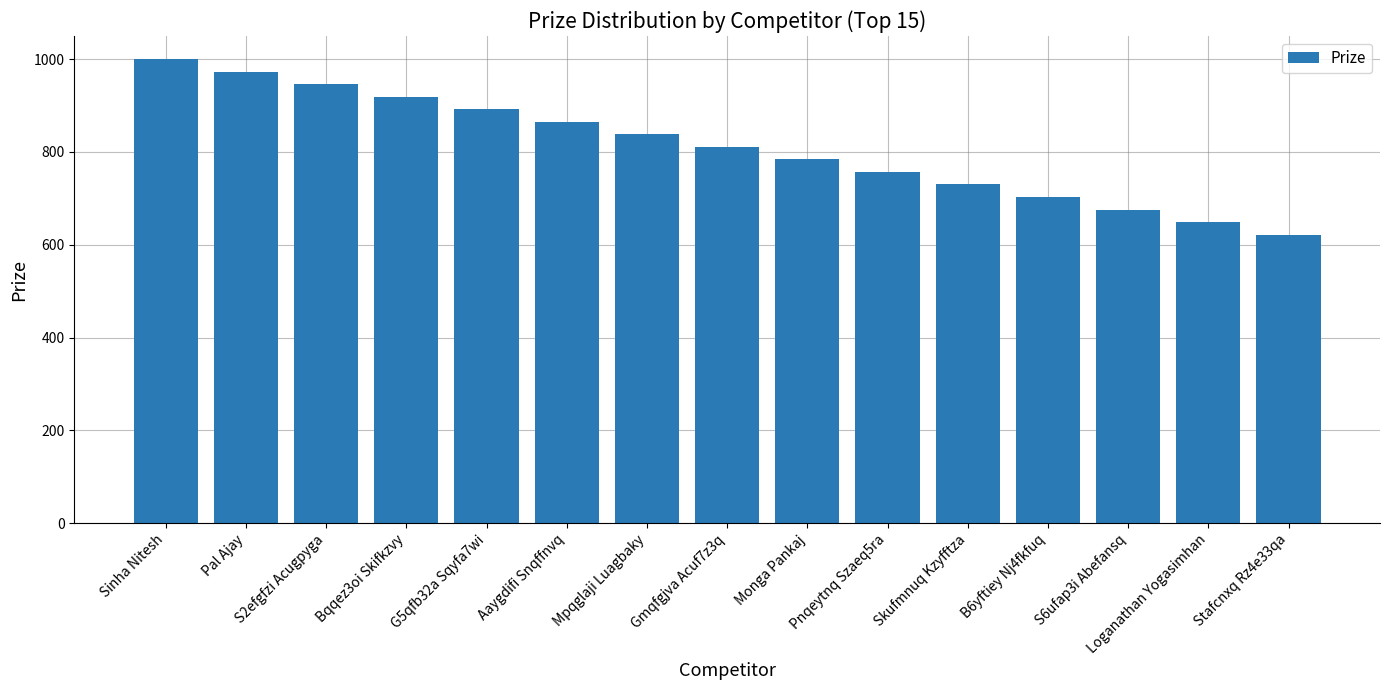

List the labels in order of value, smallest first.

Stafcnxq Rz4e33qa, Loganathan Yogasimhan, S6ufap3i Abefansq, B6yftiey Nj4fkfuq, Skufmnuq Kzyfftza, Pnqeytnq Szaeq5ra, Monga Pankaj, Gmqfgjva Acuf7z3q, Mpqglaji Luagbaky, Aaygdifi Snqffnvq, G5qfb32a Sqyfa7wi, Bqqez3oi Skifkzvy, S2efgfzi Acugpyga, Pal Ajay, Sinha Nitesh